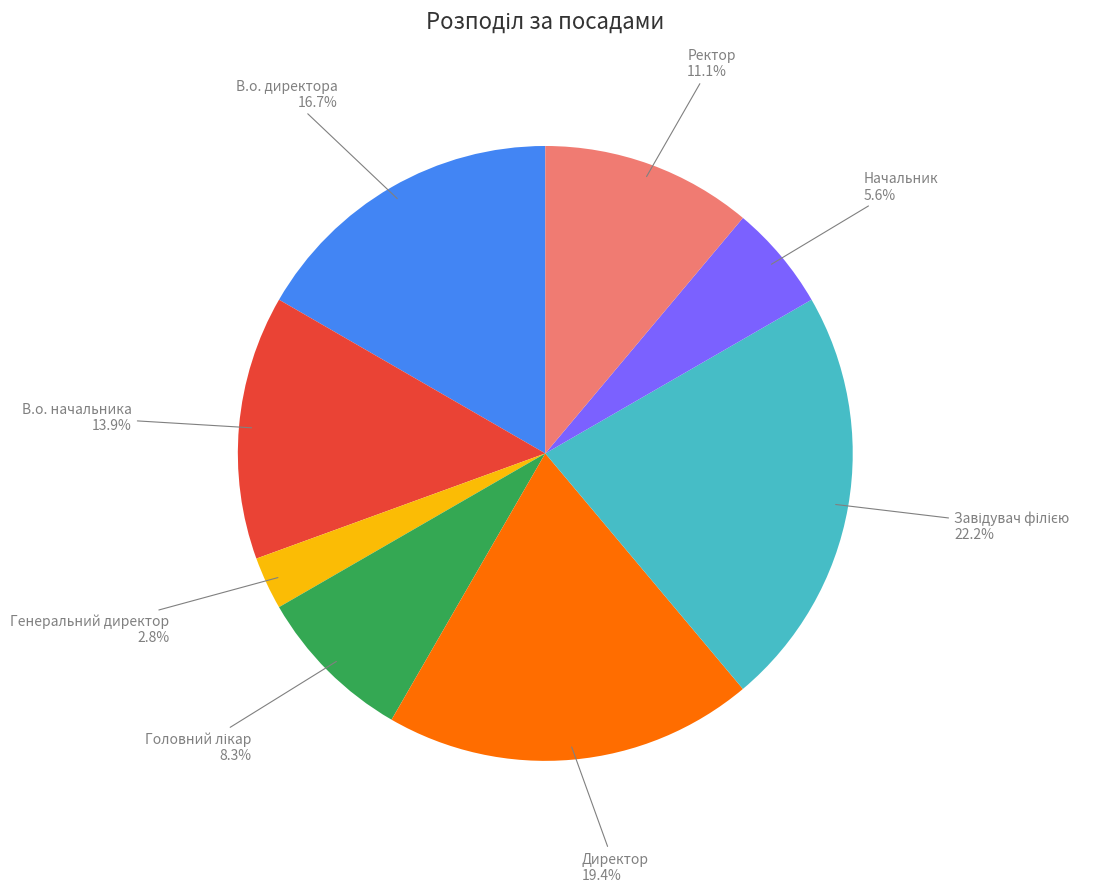

Between Директор and В.о. директора, which is larger?

Директор